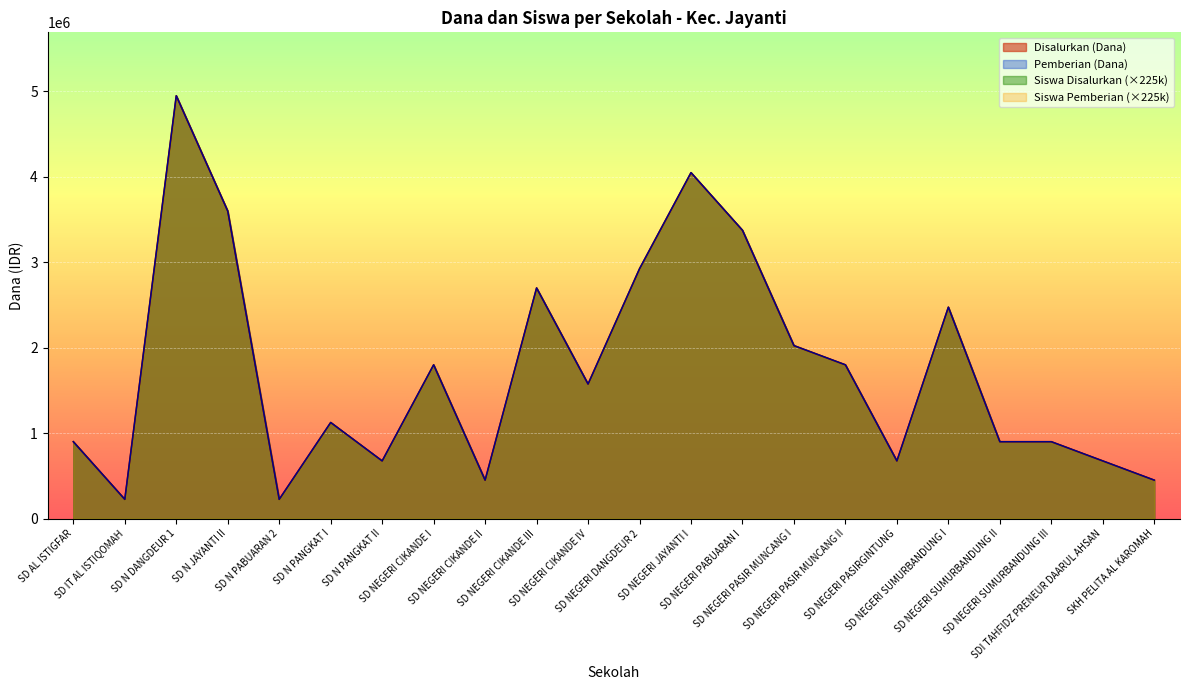

True or false: Pemberian (Dana) and Disalurkan (Dana) intersect in this chart.

False